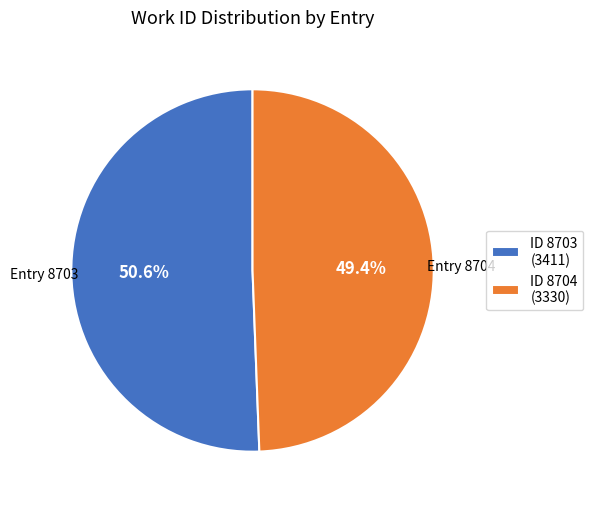

Which slice is the largest?

ID 8703 (3411)